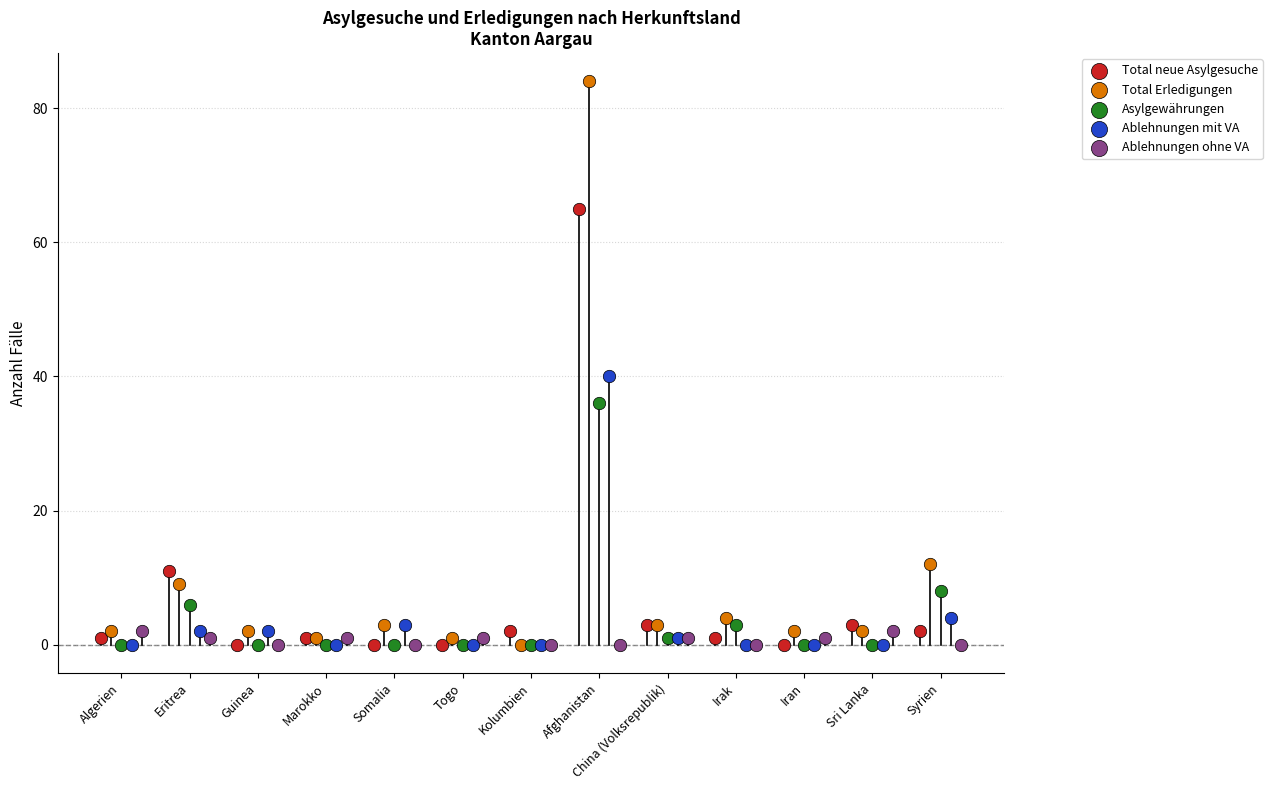

Which series has the largest Y range (max minus min)?

Total Erledigungen